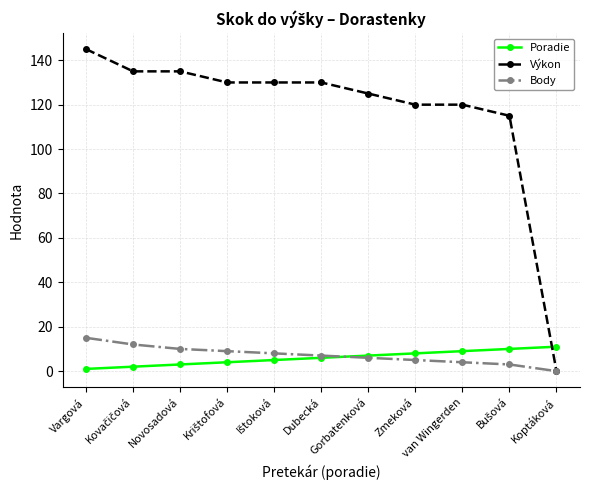

Which series has the largest total across all categories?

Výkon